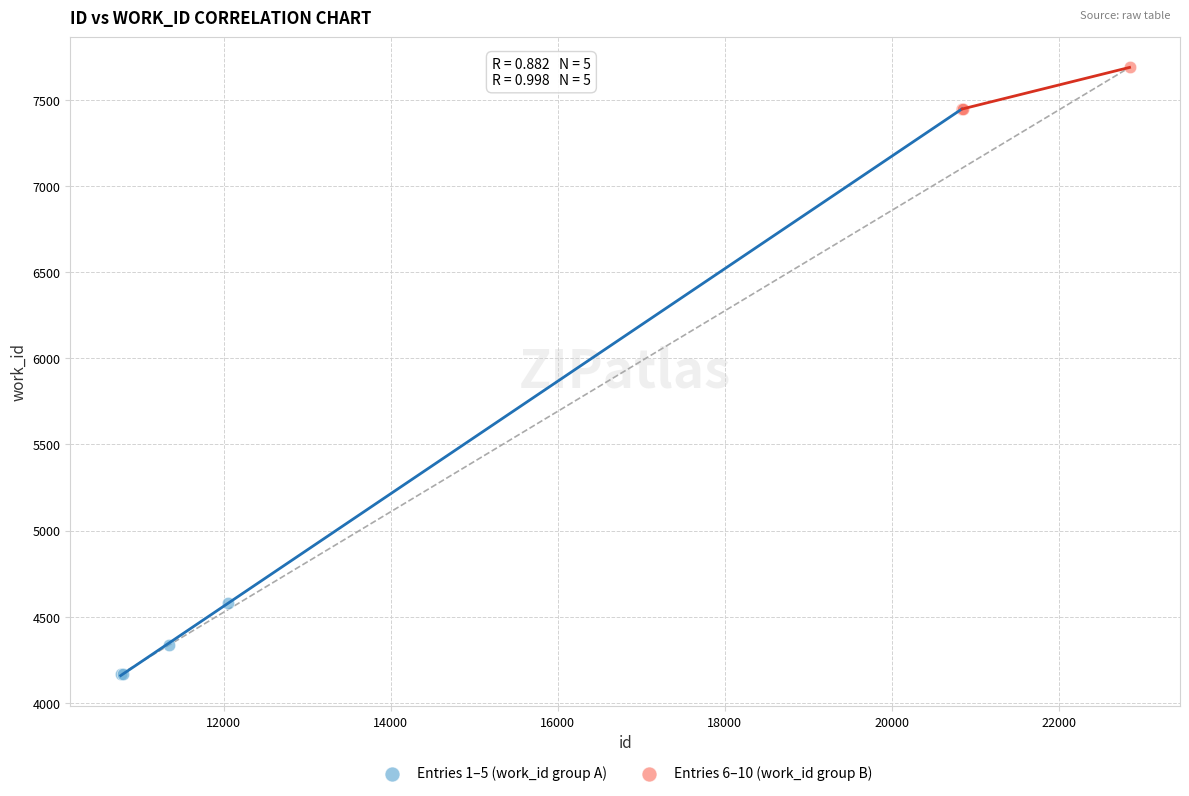

Which series has the largest Y range (max minus min)?

Entries 1–5 (work_id group A)